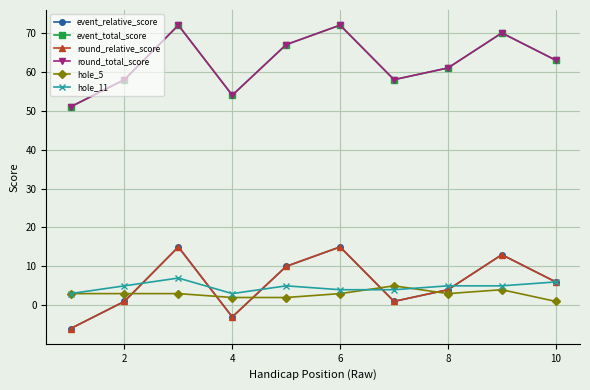

Is this an area chart (filled region under the line)?

No